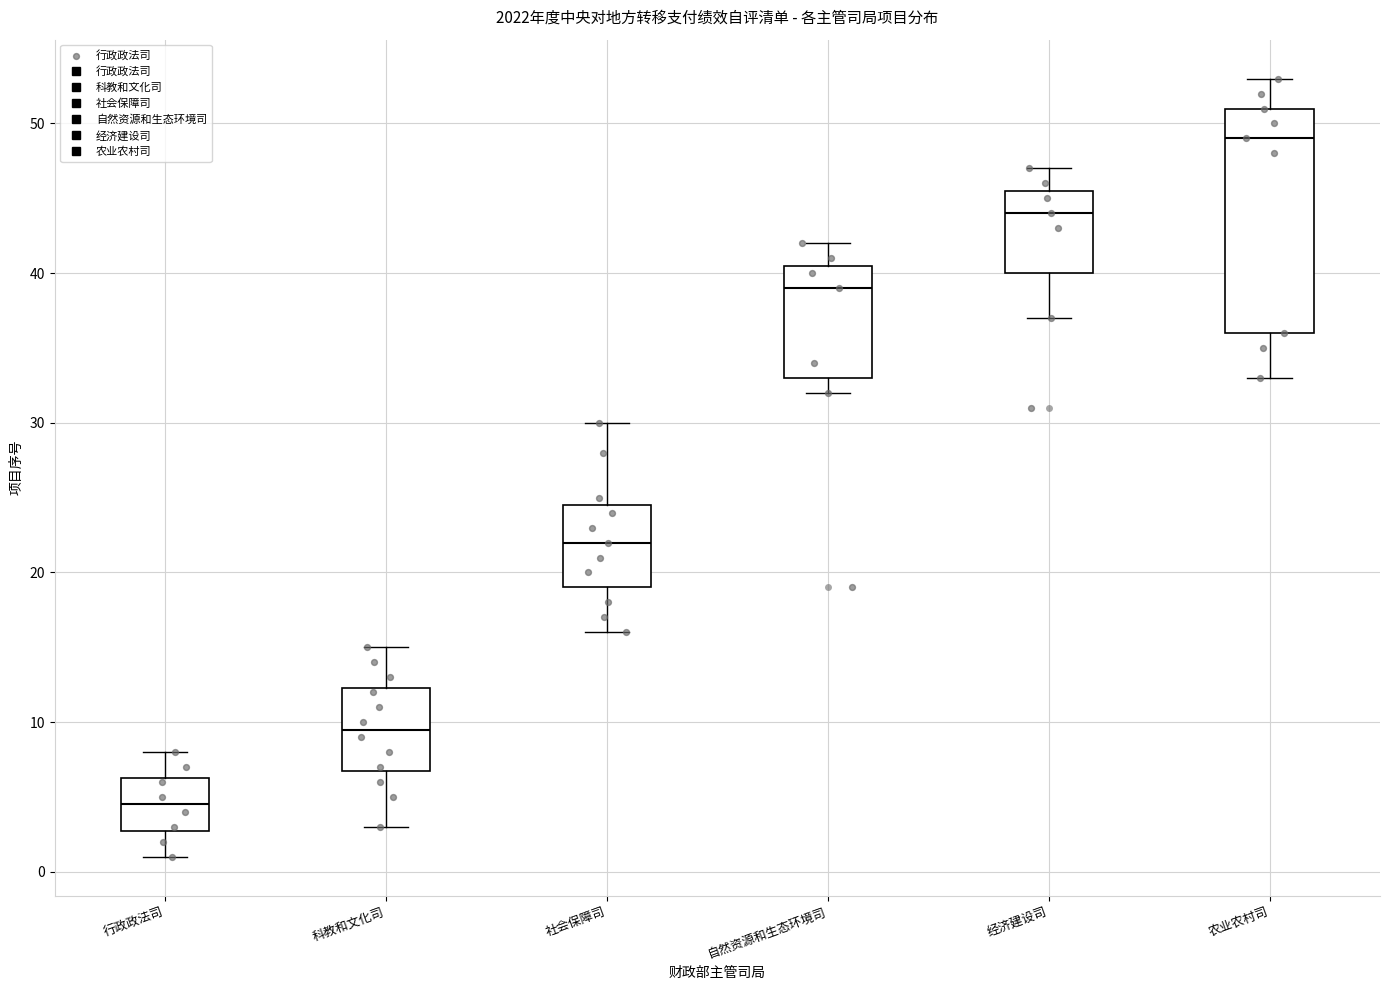

Which box has the lowest median line?

行政政法司